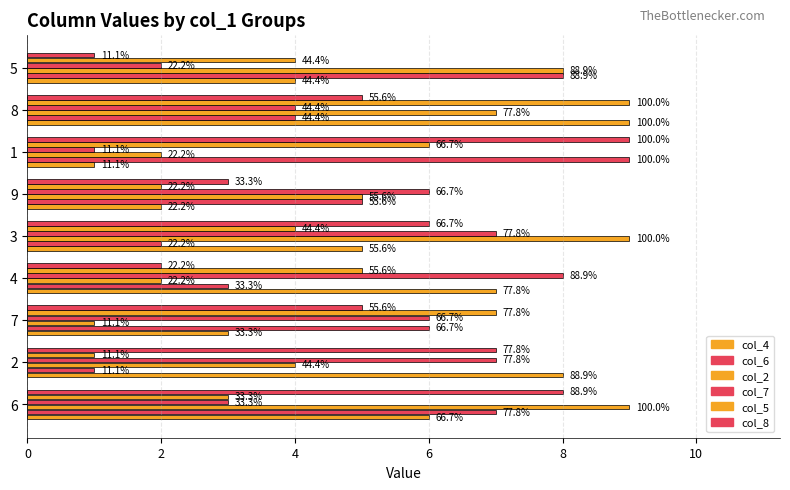

Which series has the largest total across all categories?

col_2